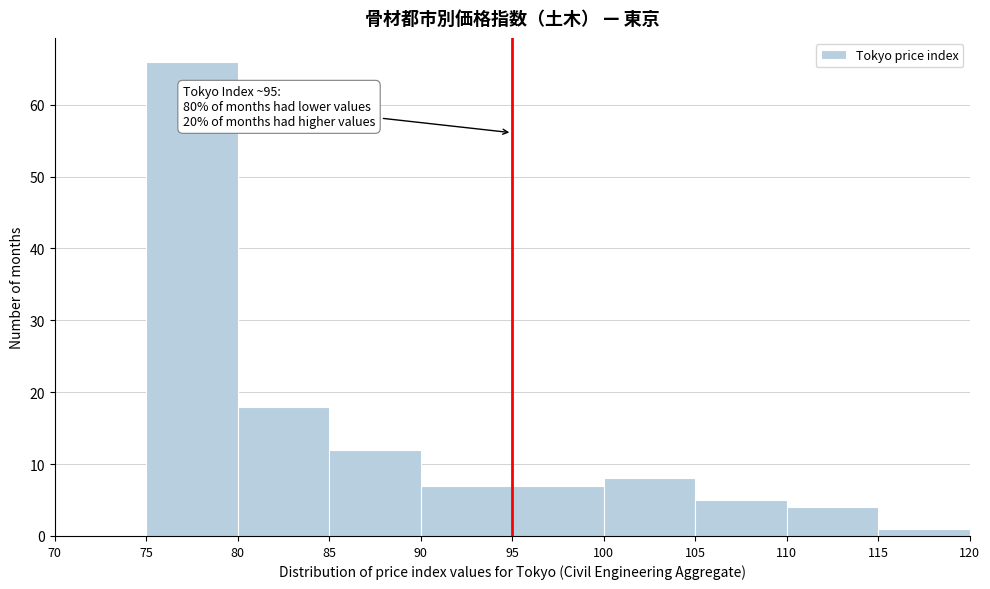

Over which range of the x-axis is the bar tallest?

75 to 80